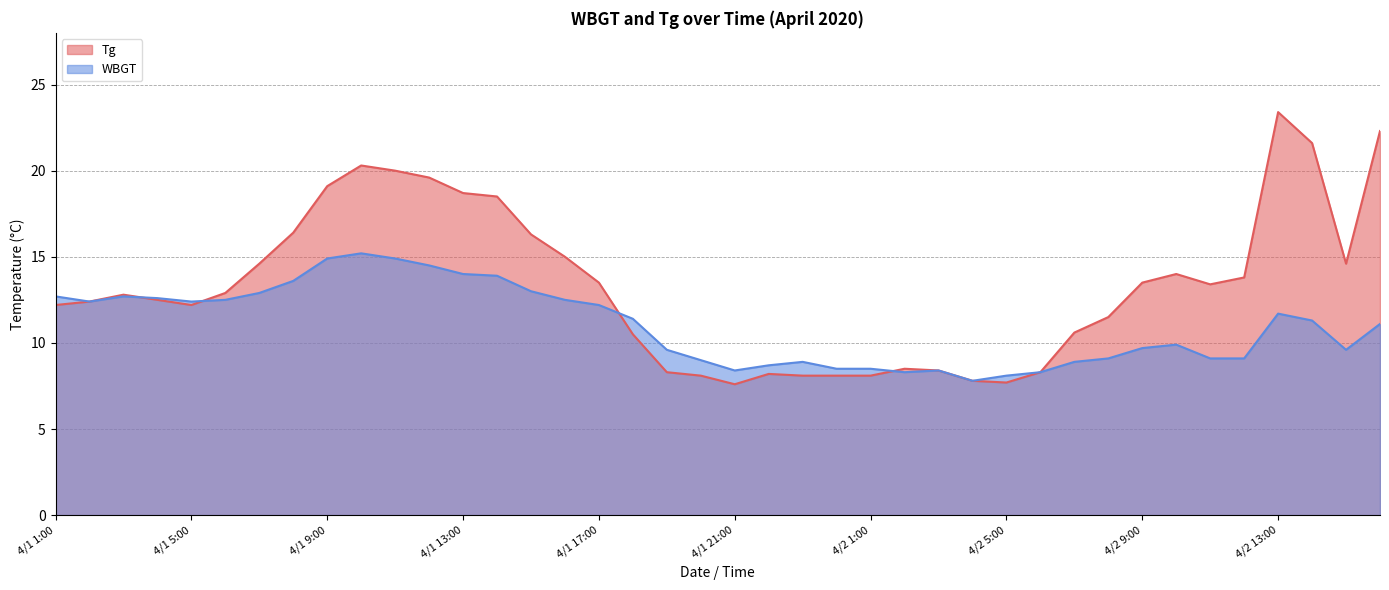

Which series has the largest range (max minus min)?

Tg